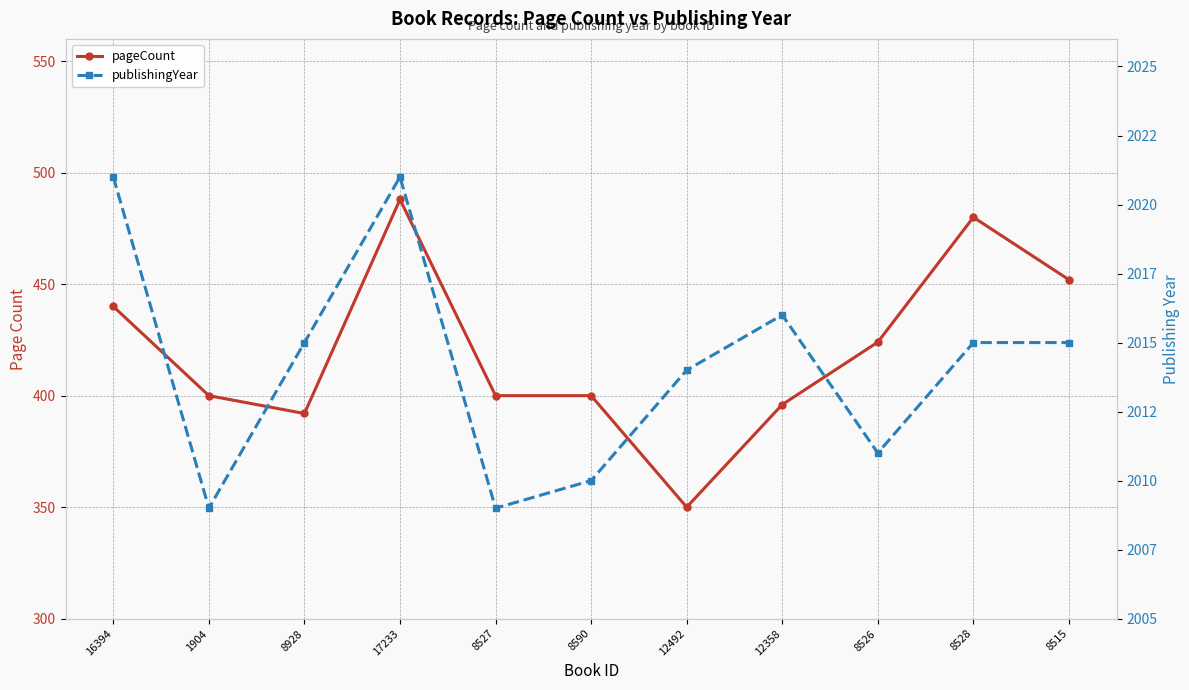

What is the difference between the maximum and minimum values in the publishingYear series?

12